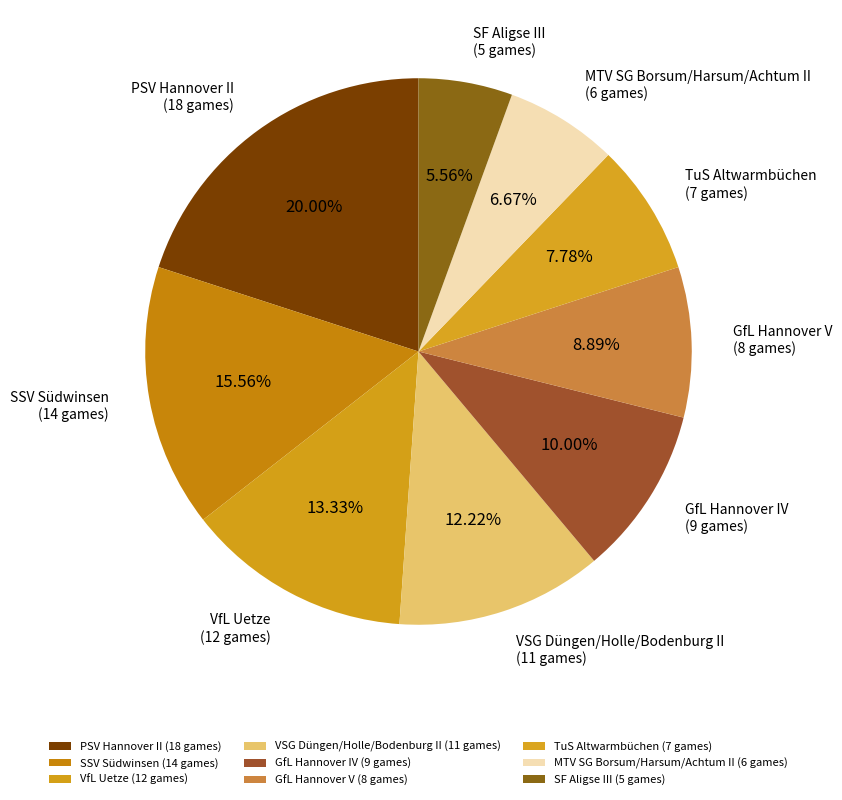

What is the change in value from VSG Düngen/Holle/Bodenburg II to GfL Hannover V?

-3